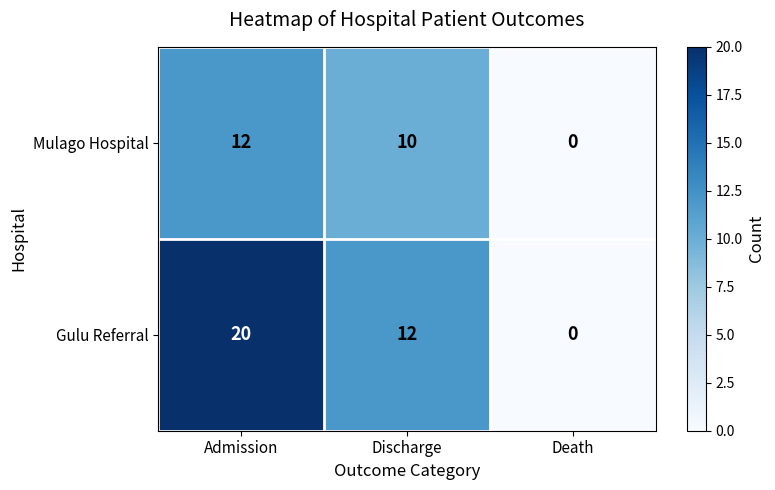

What is the total value across all series at Admission?

32